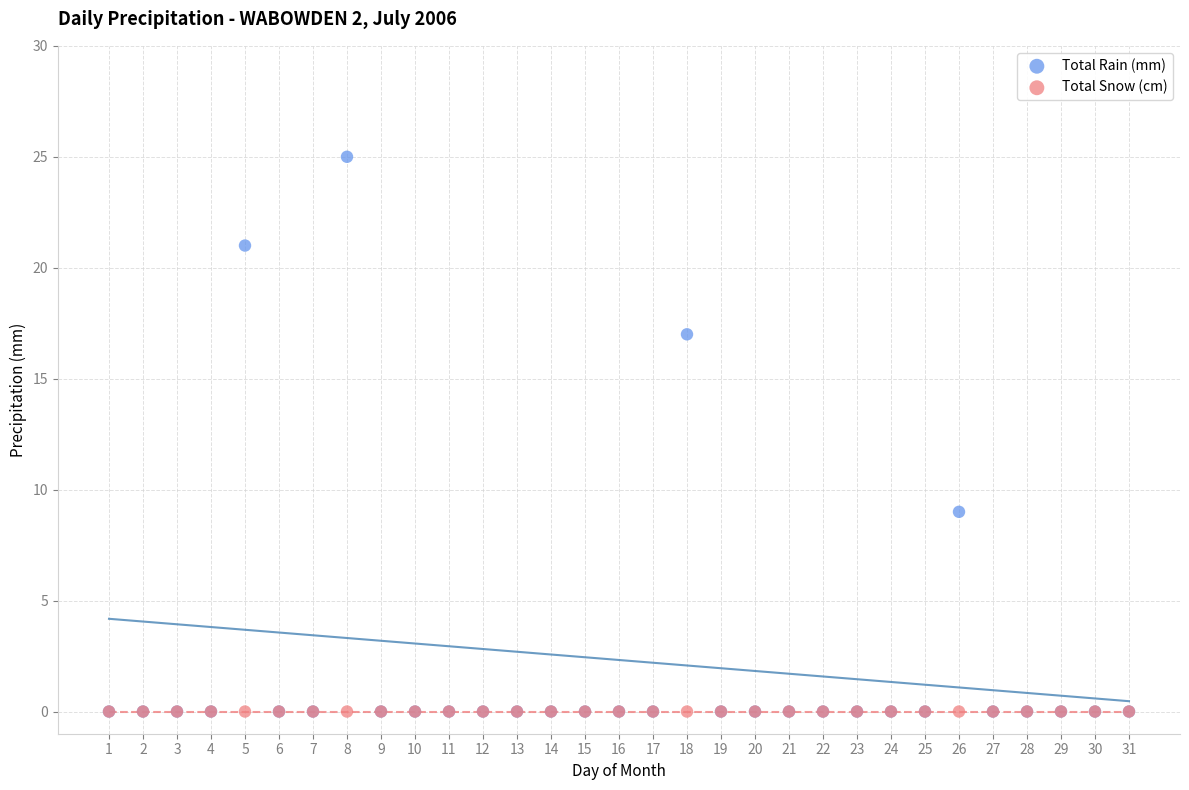

In the Total Rain (mm) series, what Y value is closest to 12?

9